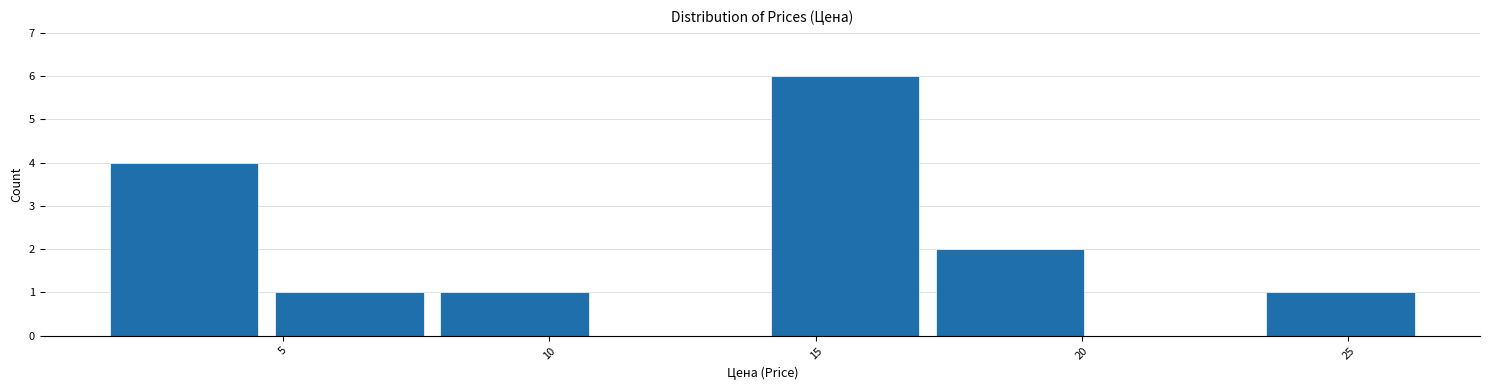

Over which range of the x-axis is the bar tallest?

14.0 to 17.0